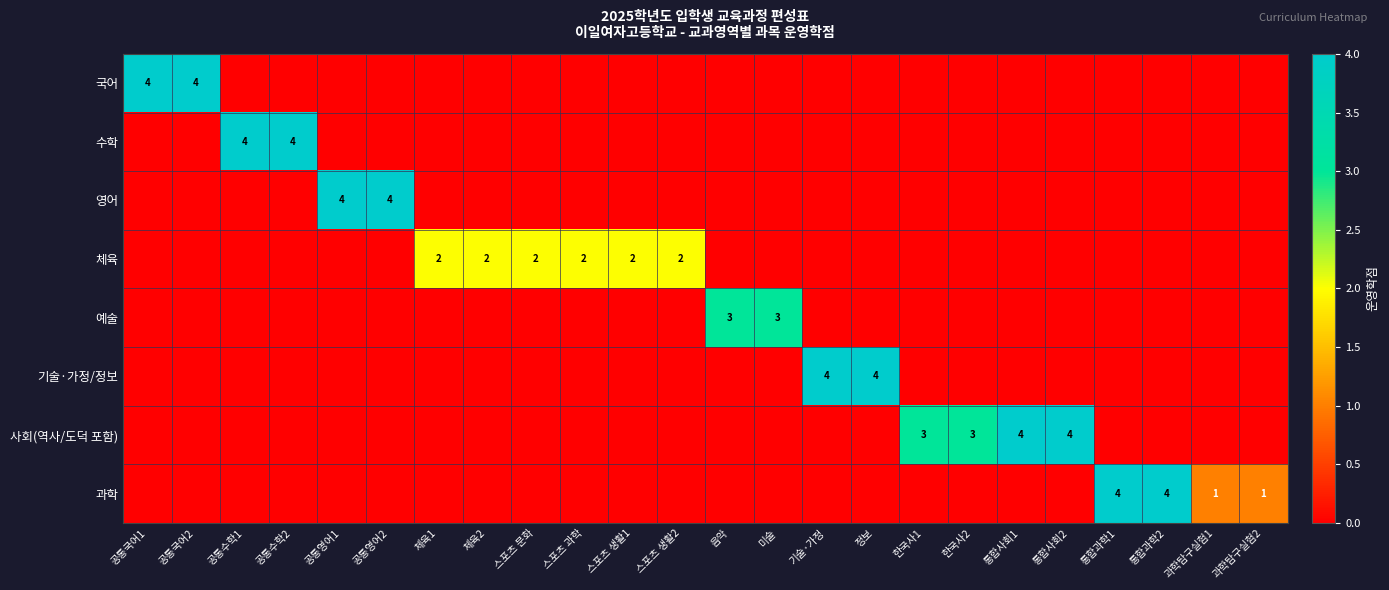

What is the sum of the 체육 values at 체육1 and 스포츠 생활1?

4